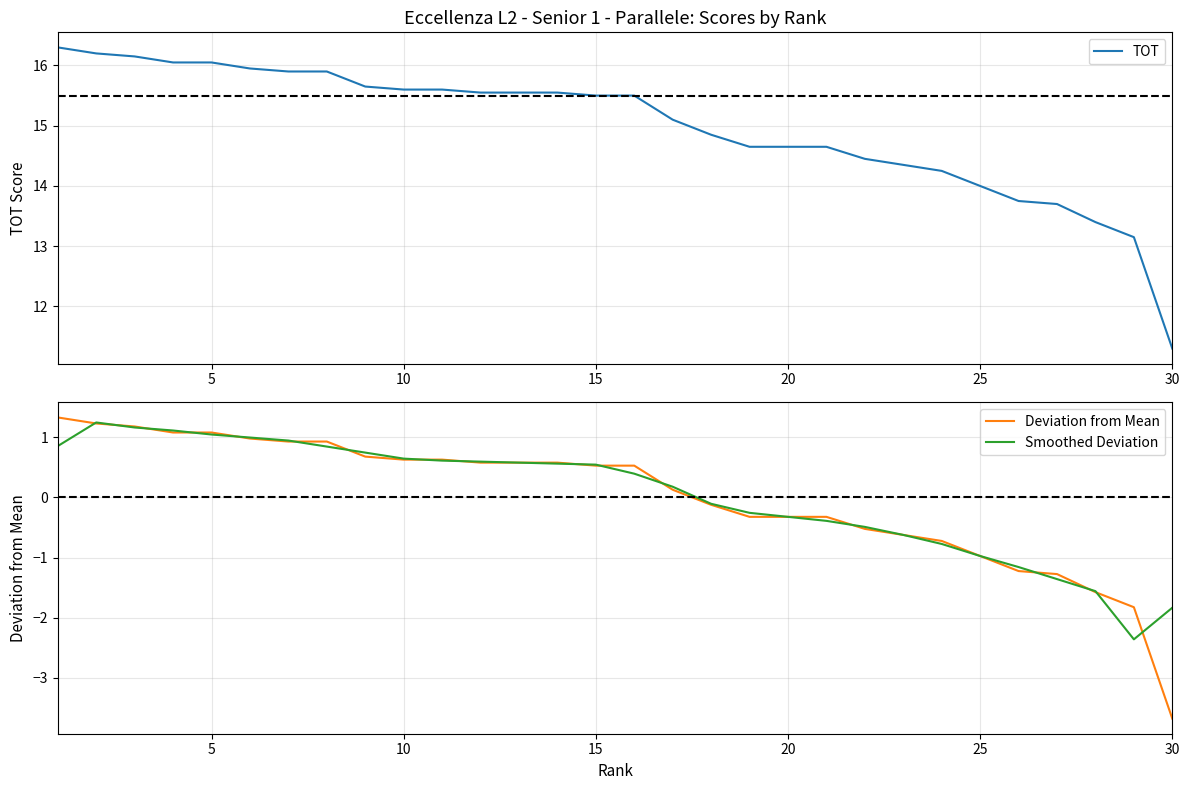

True or false: Smoothed Deviation has a value of 0.3 at 15.

False